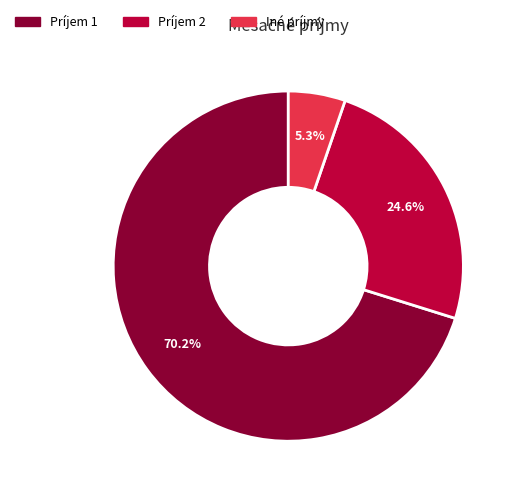

To the nearest percent, what portion does Iné príjmy represent?

5%